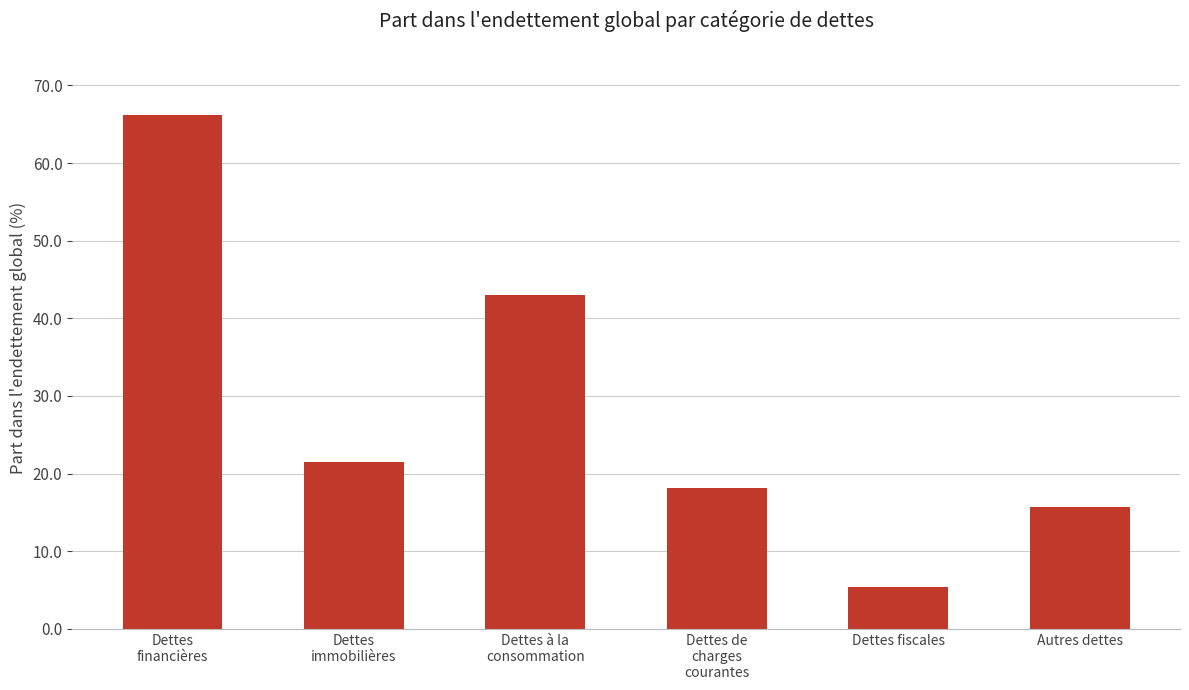

Where does the data first go above 21?

Dettes
financières